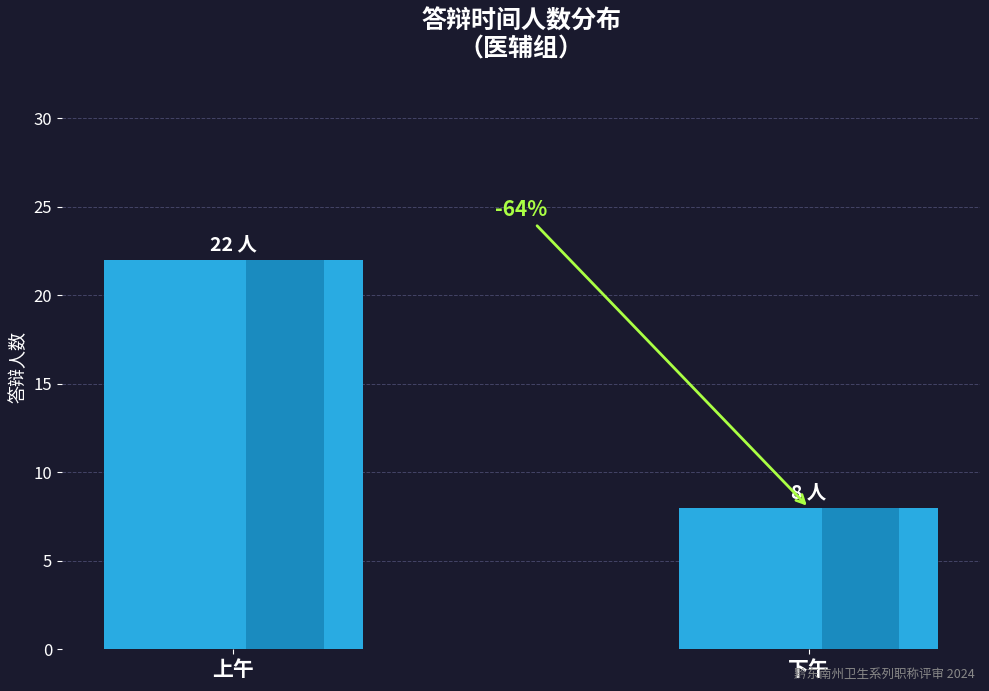

Which category has the highest value across all series?

上午